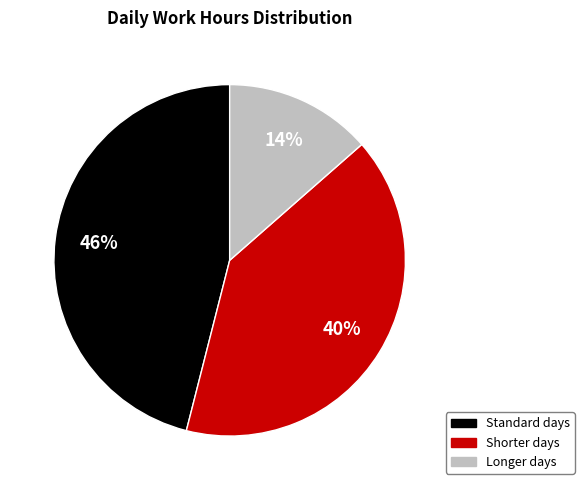

Combined, do Standard days and Longer days account for over 50%?

Yes